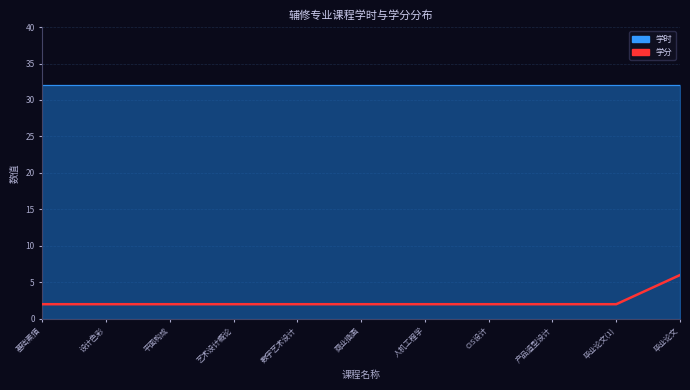

What is the sum of all values?

26